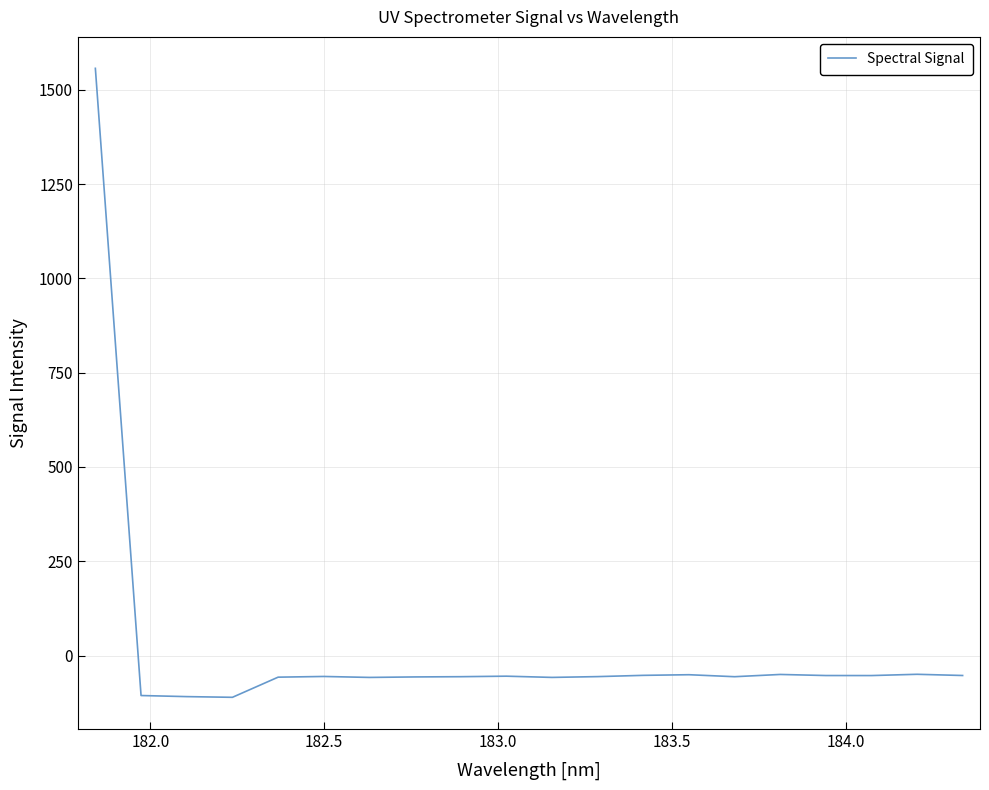

What is the greatest value displayed?

1556.8